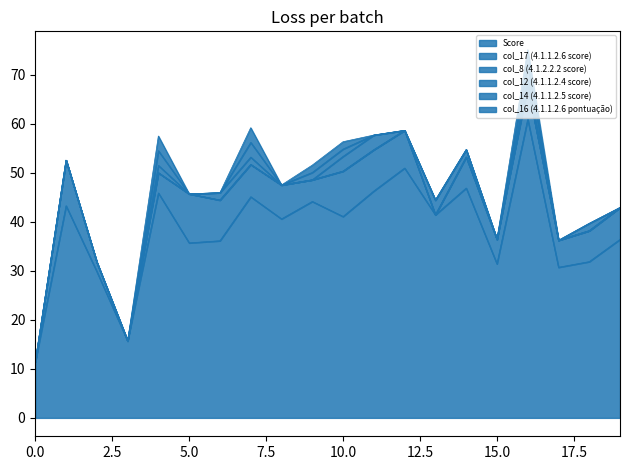

What is the highest value of the Score series?

61.0